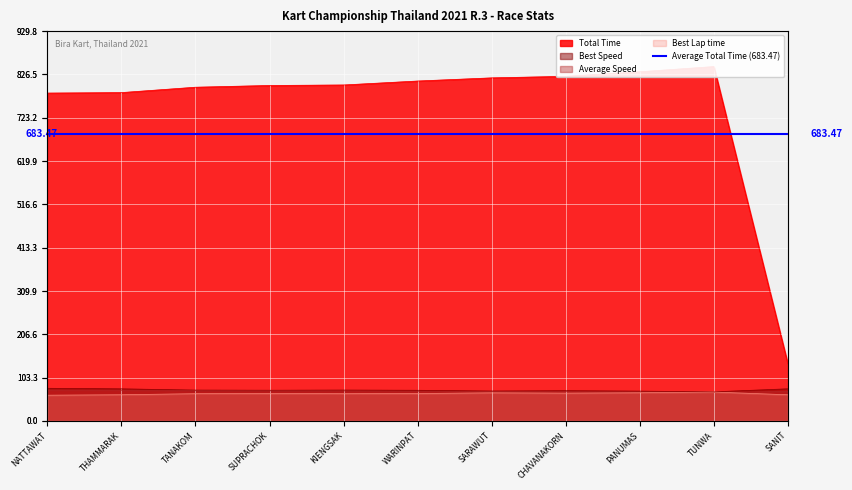

How many interior local valleys does the Average Speed series have?

1